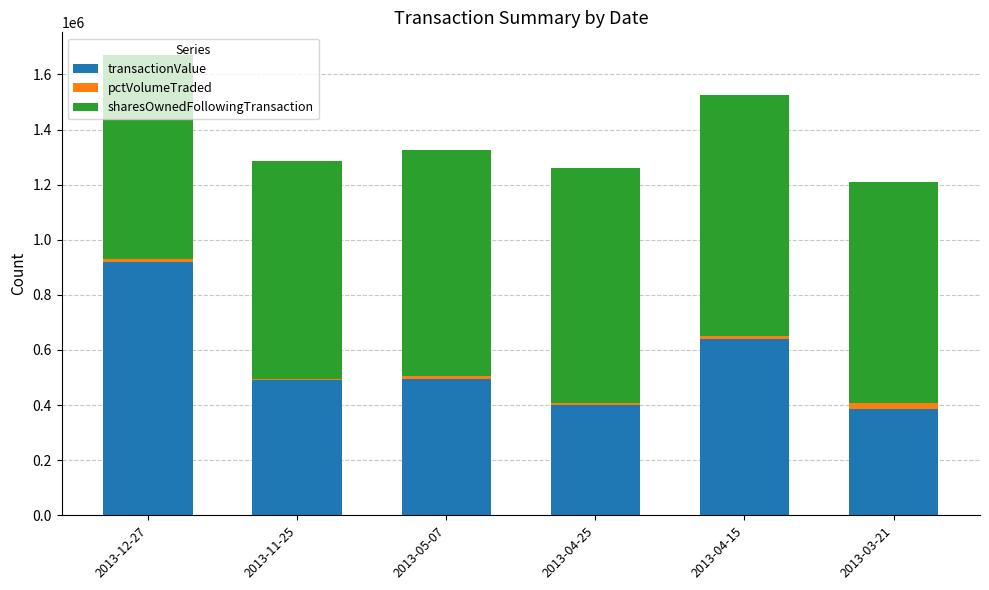

What are all the series names shown in the legend?

transactionValue, pctVolumeTraded, sharesOwnedFollowingTransaction